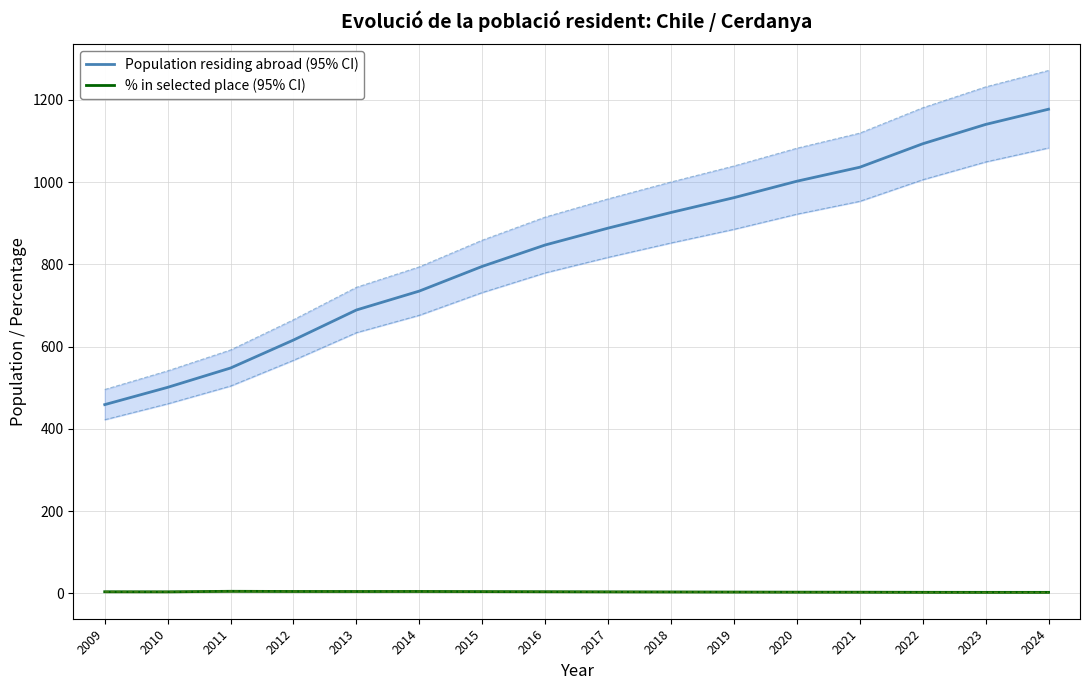

Which series has the widest spread of values?

Population residing abroad (95% CI)